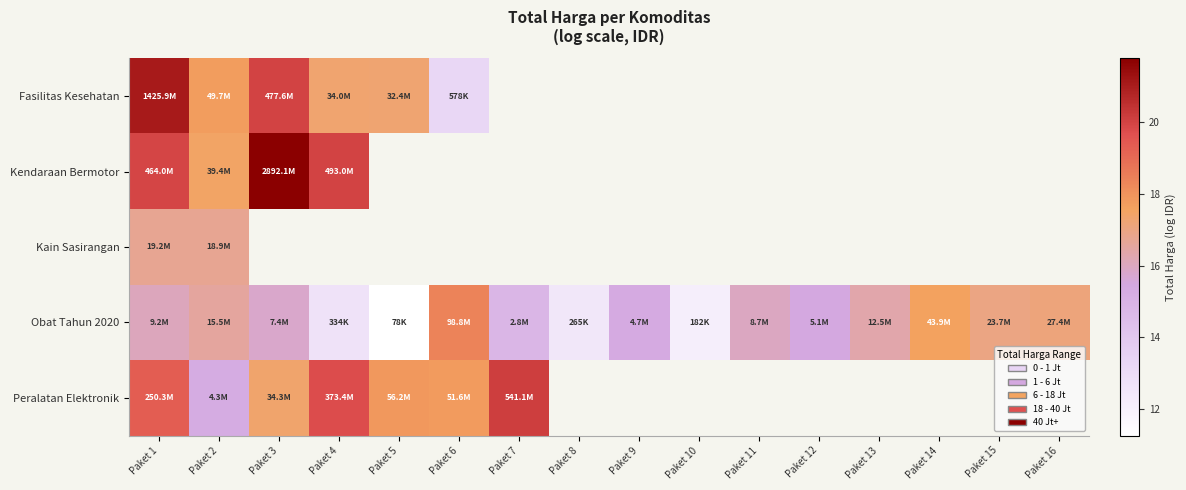

At how many categories does at least one series exceed 21?

2